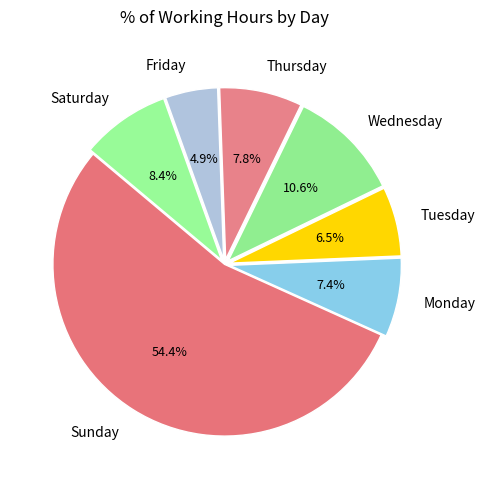

What is the ratio of the value at Sunday to the value at Wednesday?

5.1